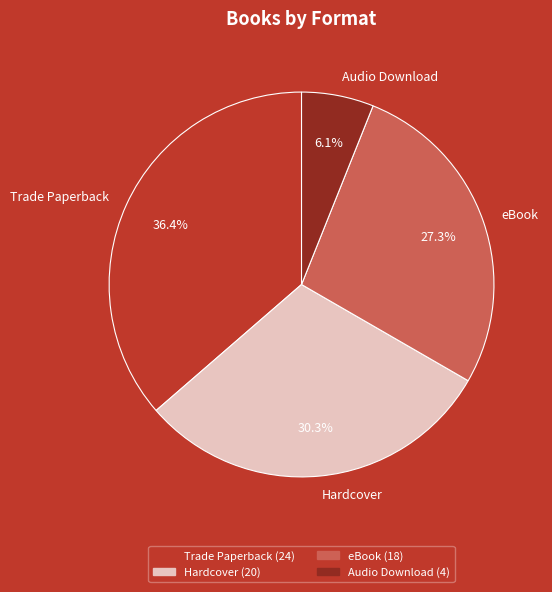

How many slices are in this pie chart?

4